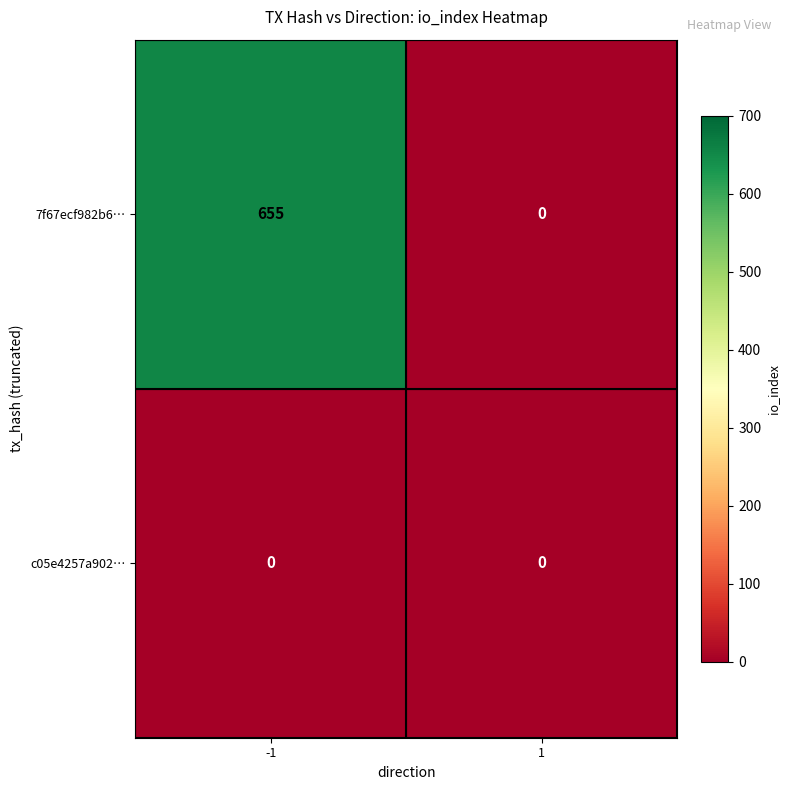

What is the difference between the 7f67ecf982b6… values at 1 and -1?

655